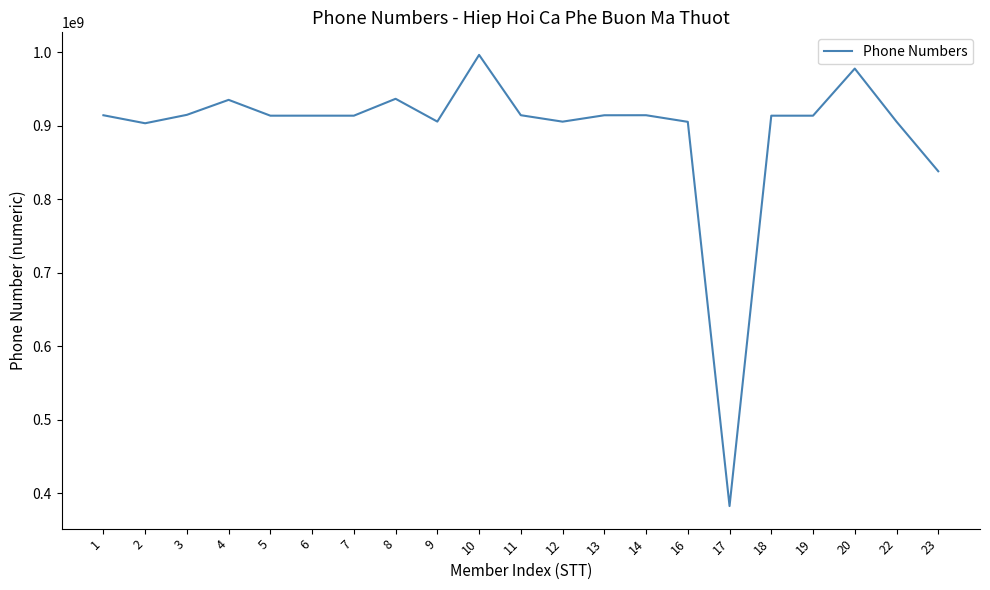

What is the change in value from 14 to 16?

-8985010